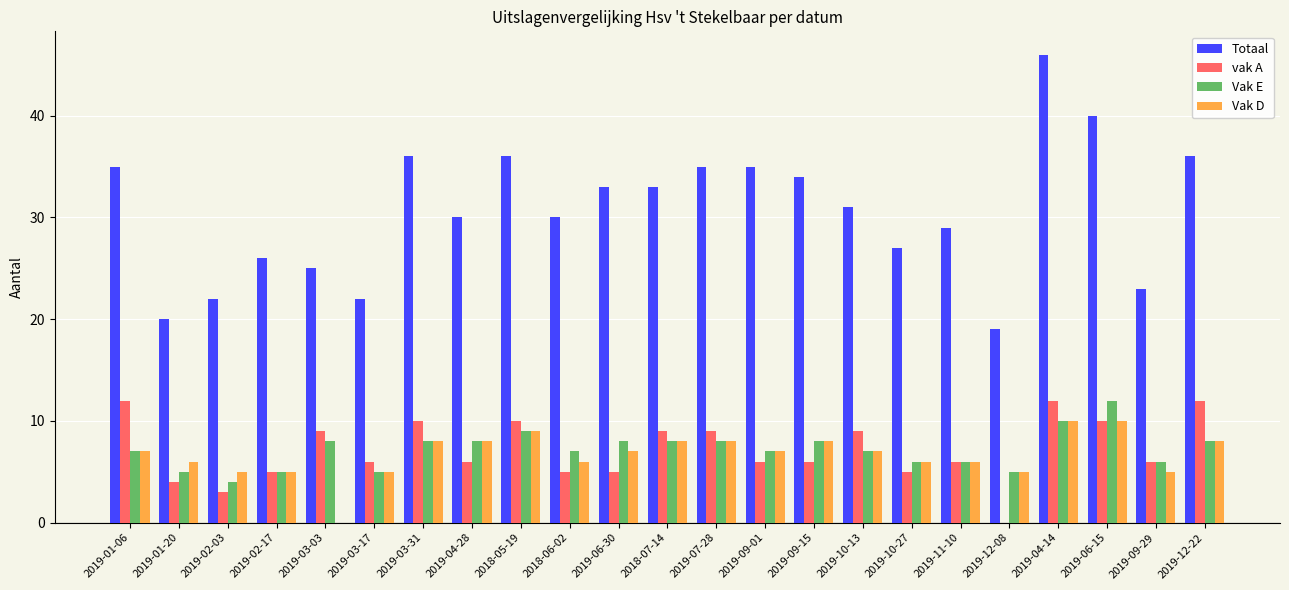

What is the sum of the Vak E values at 2019-03-17 and 2019-09-01?

12